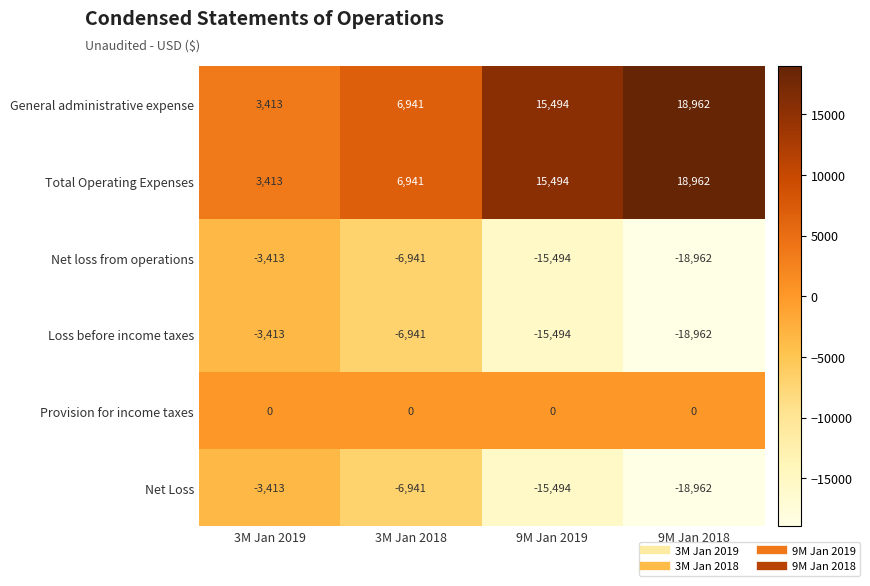

Which category has the highest value across all series?

9M Jan 2018